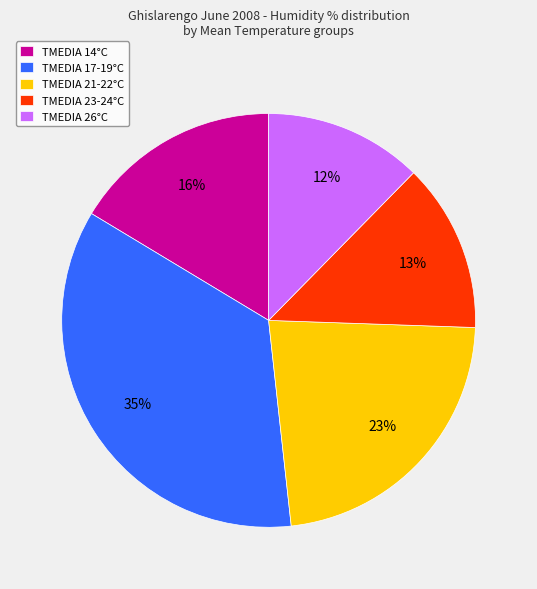

How many segments does this pie chart have?

5